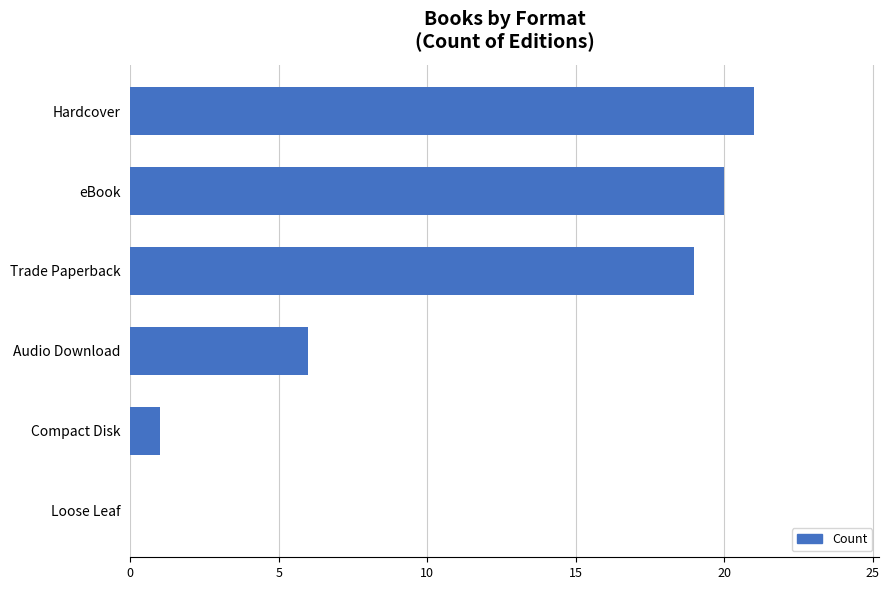

Reading top to bottom, transcribe all the data shown in this chart.

Hardcover=21	eBook=20	Trade Paperback=19	Audio Download=6	Compact Disk=1	Loose Leaf=0